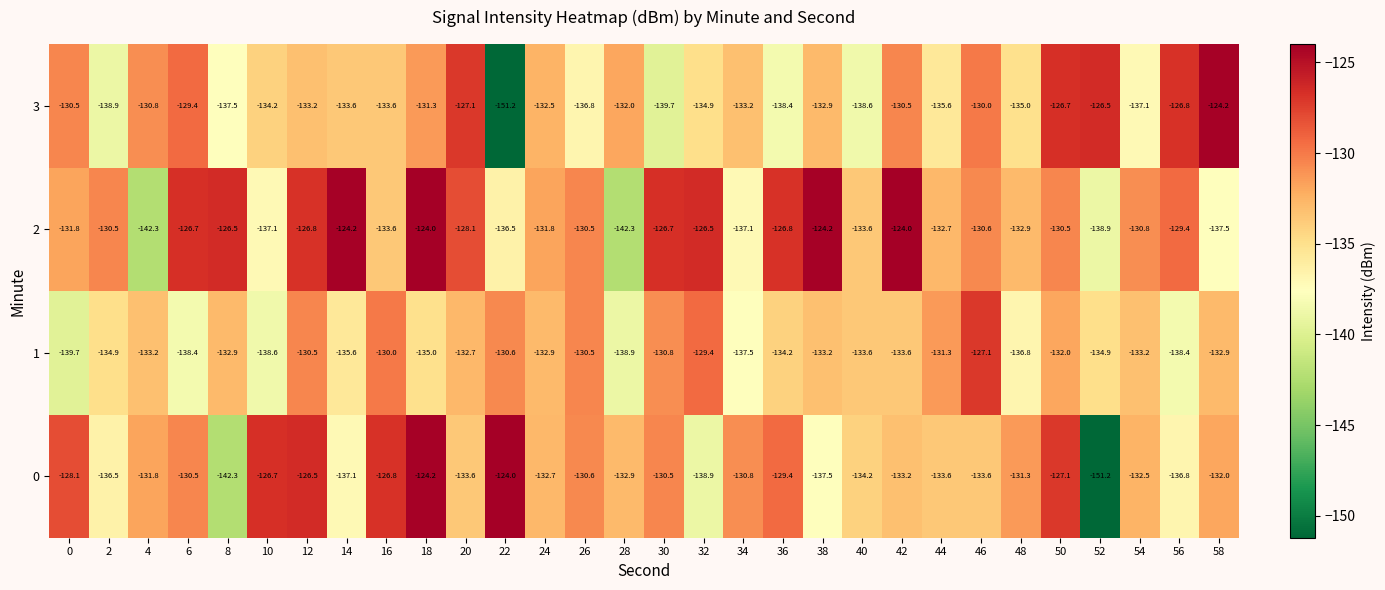

Between 16 and 42, which series saw the biggest shift?

2